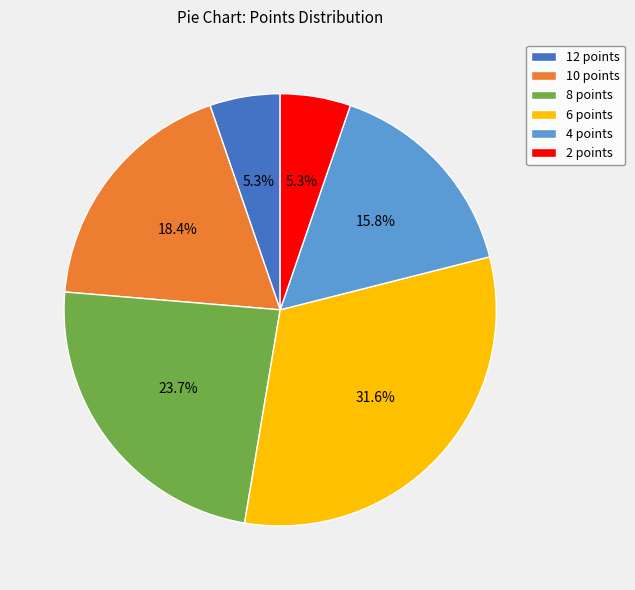

To the nearest percent, what is the difference between the 12 points and 10 points slice percentages?

13%